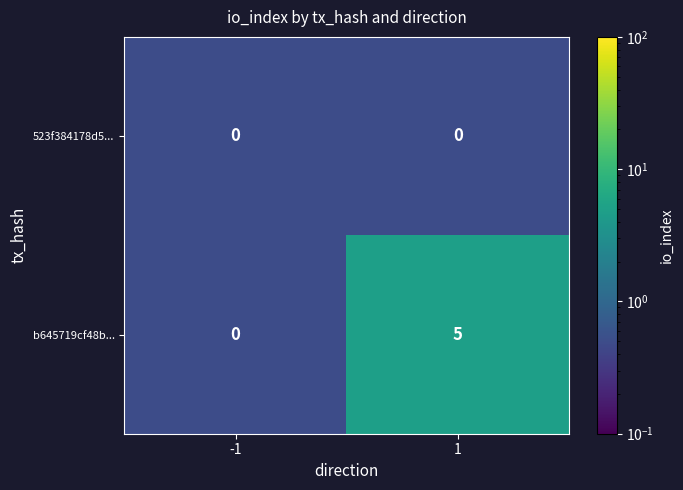

Which series has the widest spread of values?

b645719cf48b...